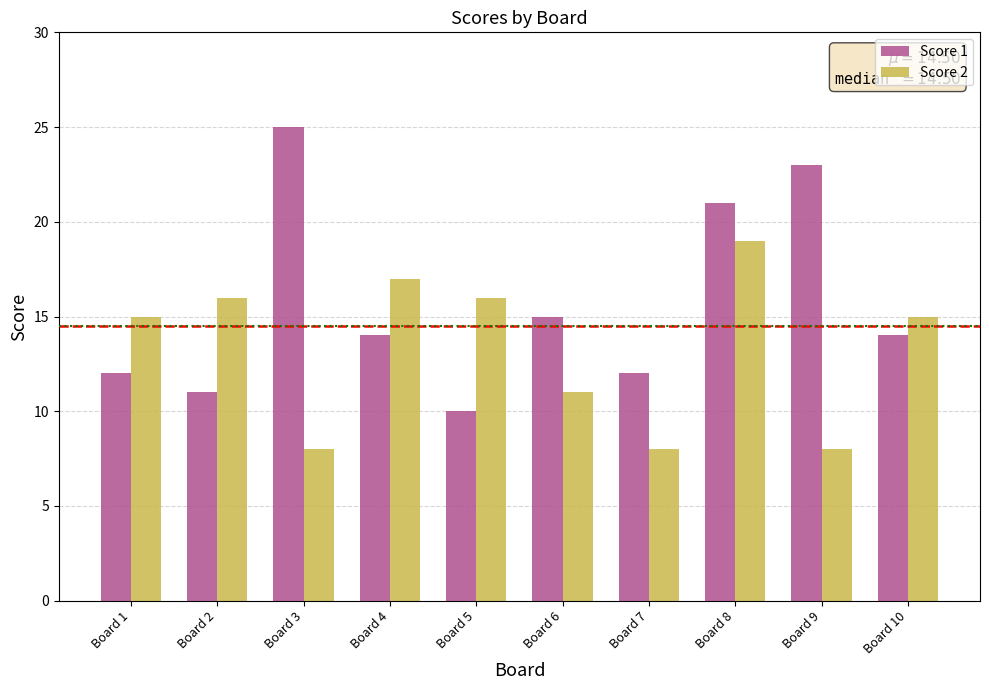

Which series changed the most between Board 3 and Board 8?

Score 2